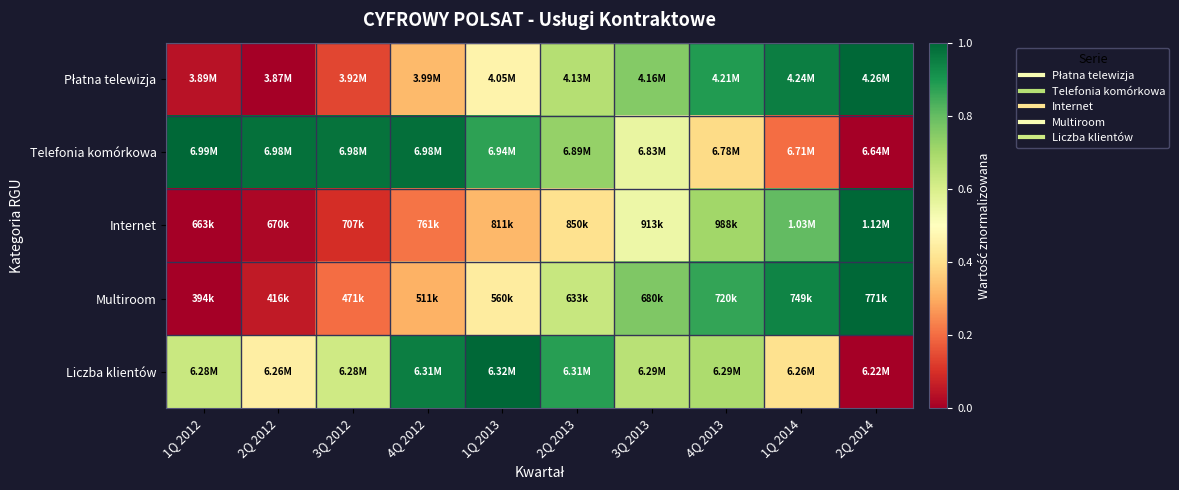

What is the spread (max minus min) of values at 4Q 2013?

0.5